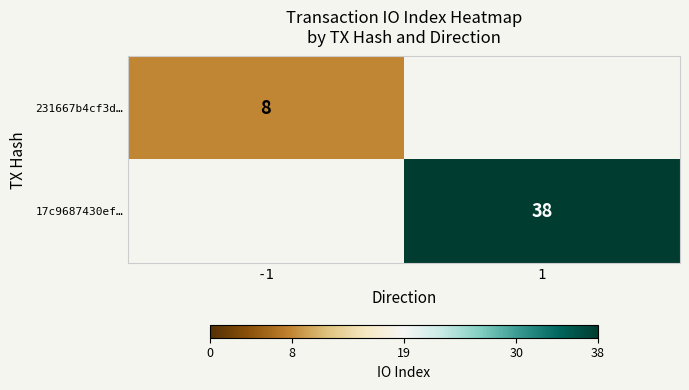

Is it true that 231667b4cf3d… equals 14 at -1?

False